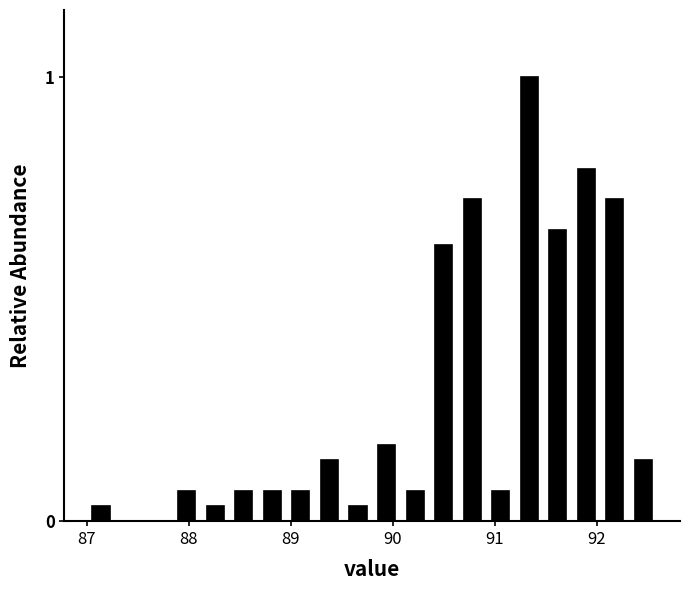

Around what value on the x-axis is the tallest bar? Give the approximate position of its centre, as read against the axis.

91.3